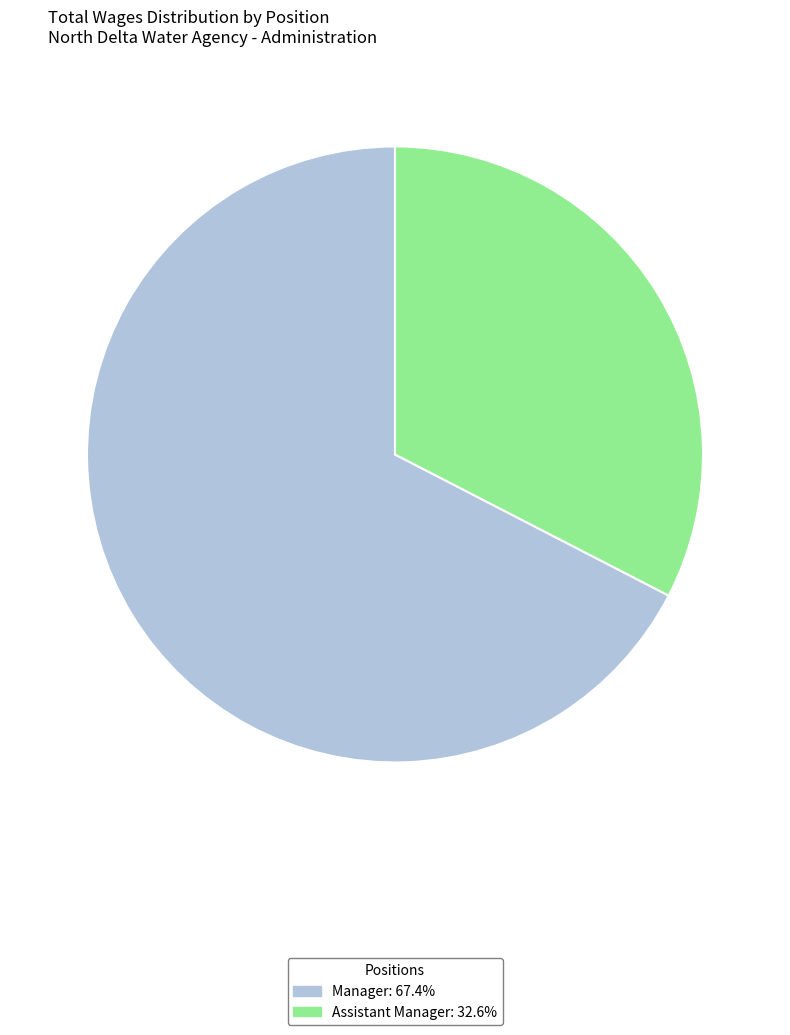

Combined, do Manager and Assistant Manager account for over 50%?

Yes